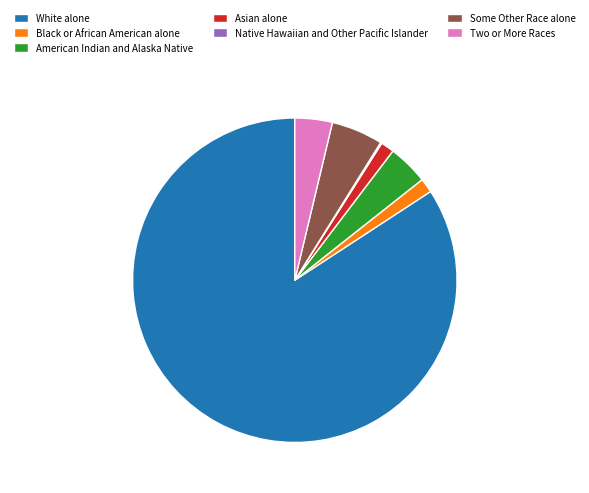

True or false: Two or More Races accounts for 4% of the total.

True